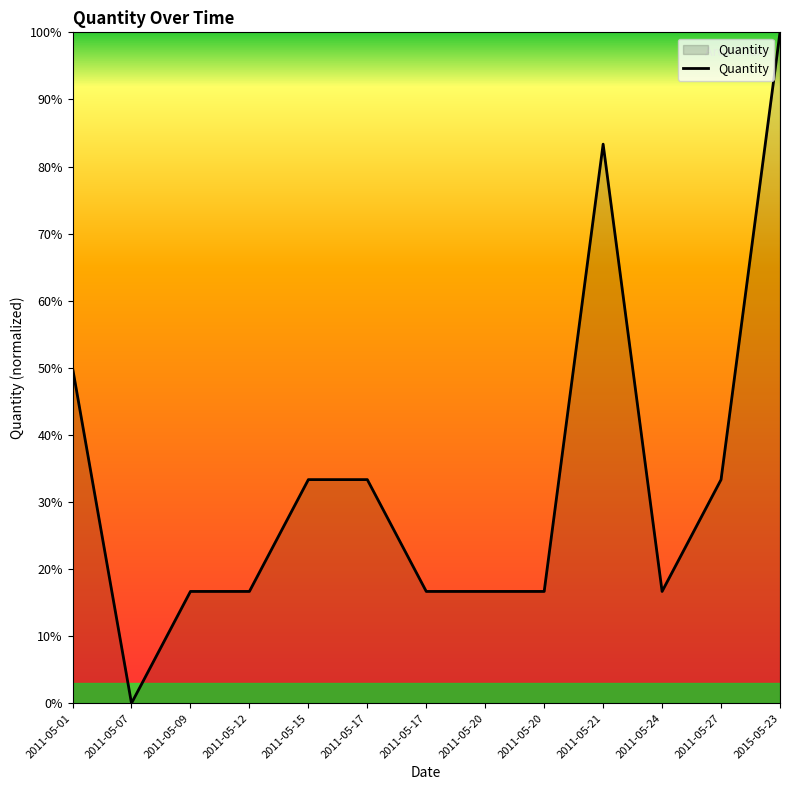

Where does the data first go above 16?

2011-05-01